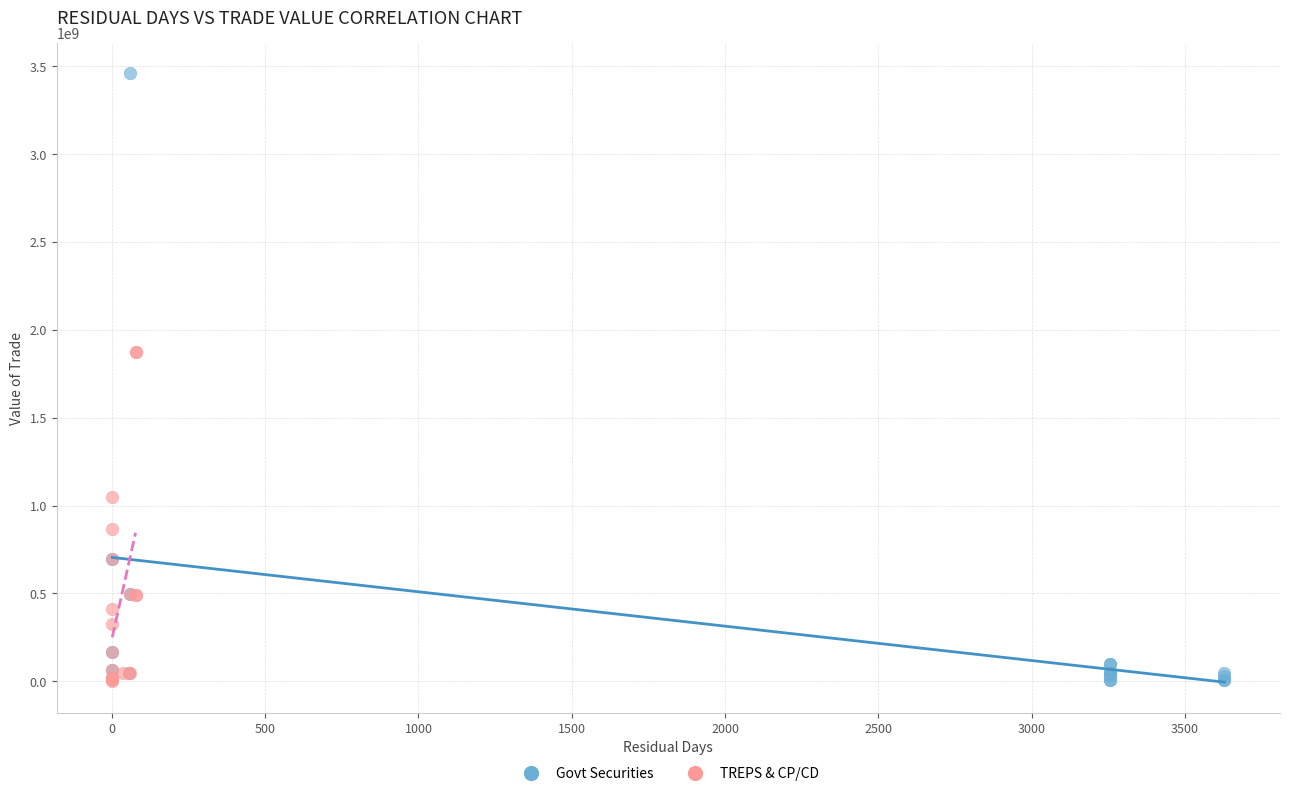

Which series contains the highest Y value?

Govt Securities